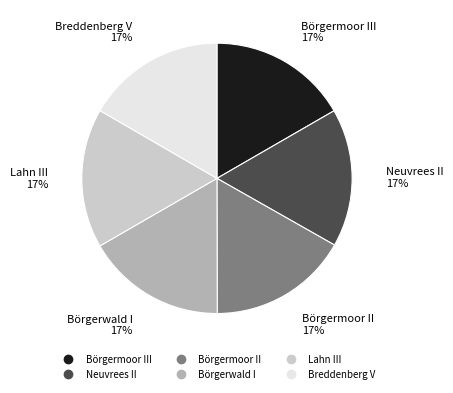

Is there a majority slice in this chart?

No